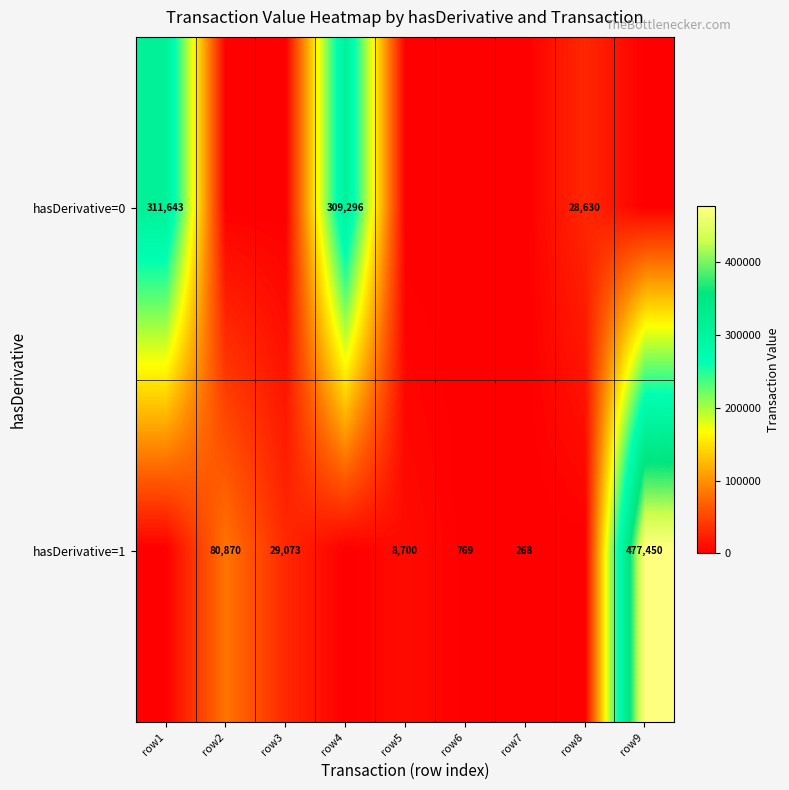

Is it true that hasDerivative=1 equals 120267 at row2?

False